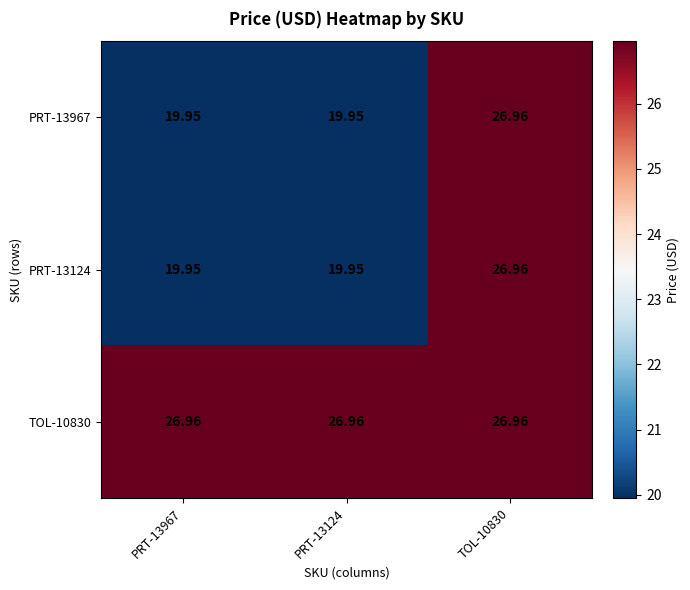

Is the value of TOL-10830 at TOL-10830 greater than the value of PRT-13967 at PRT-13124?

Yes